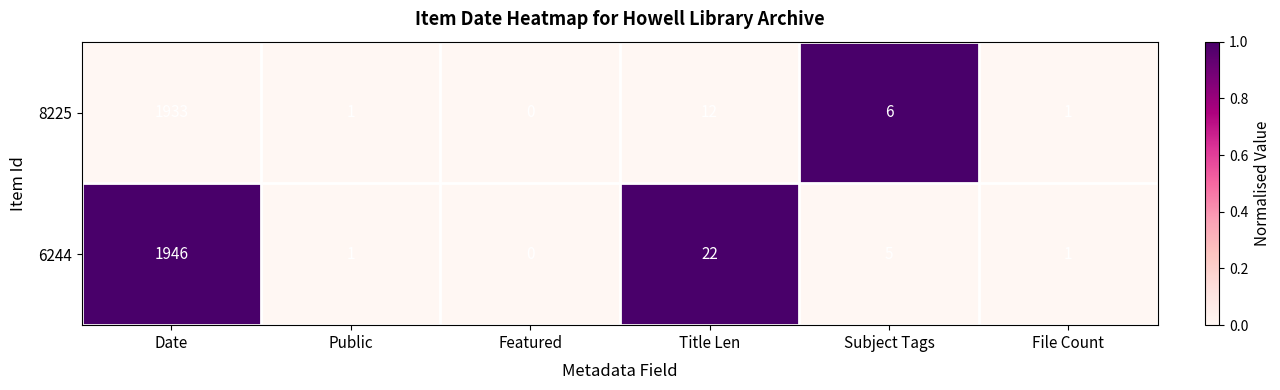

Which category has the highest value across all series?

Date